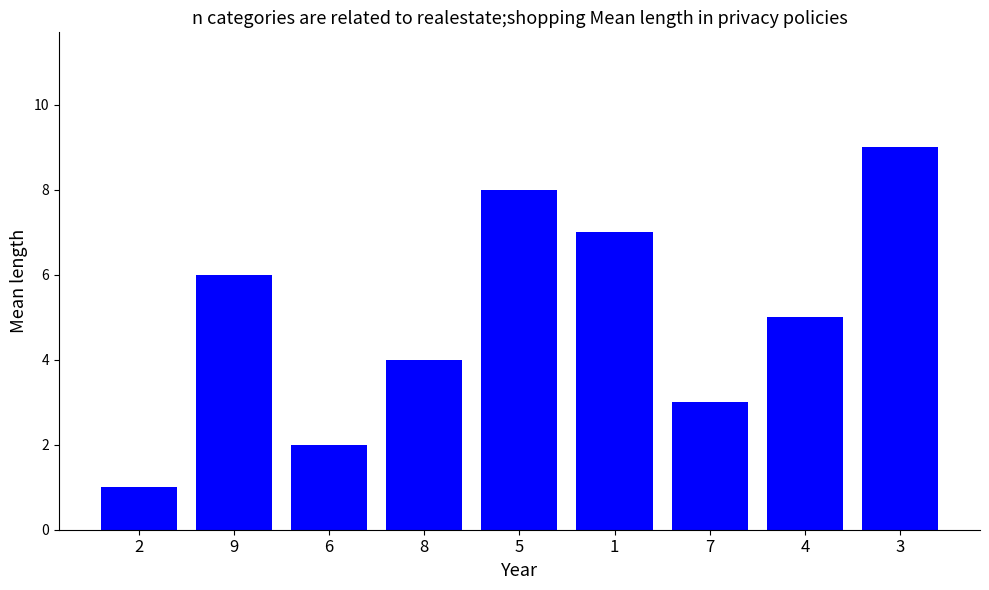

What is the smallest value displayed?

1